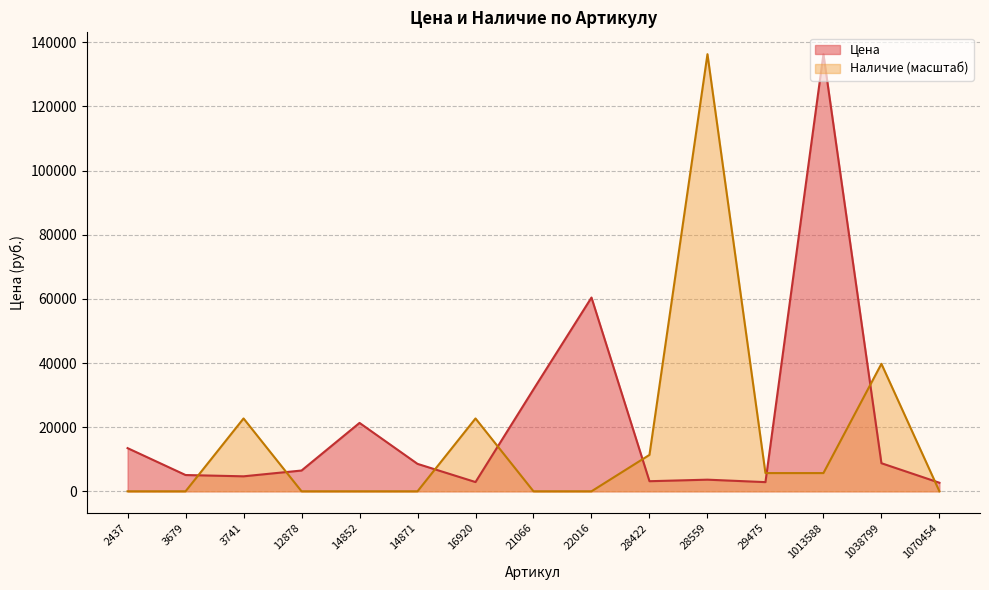

How many interior local peaks does the Цена series have?

4